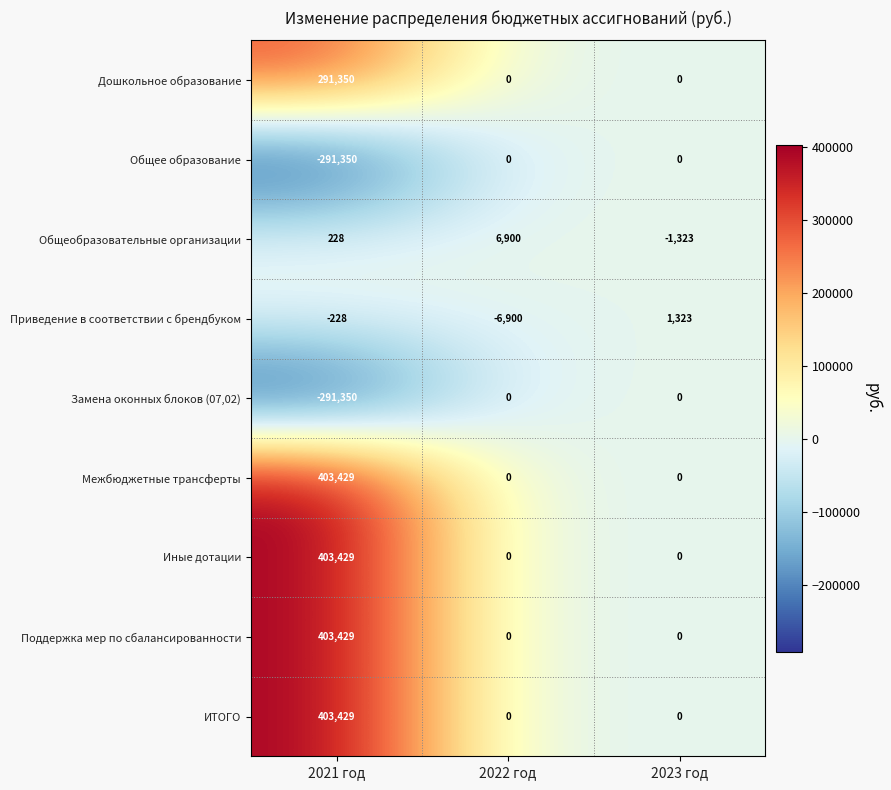

At which category does the chart reach its peak across all series?

2021 год